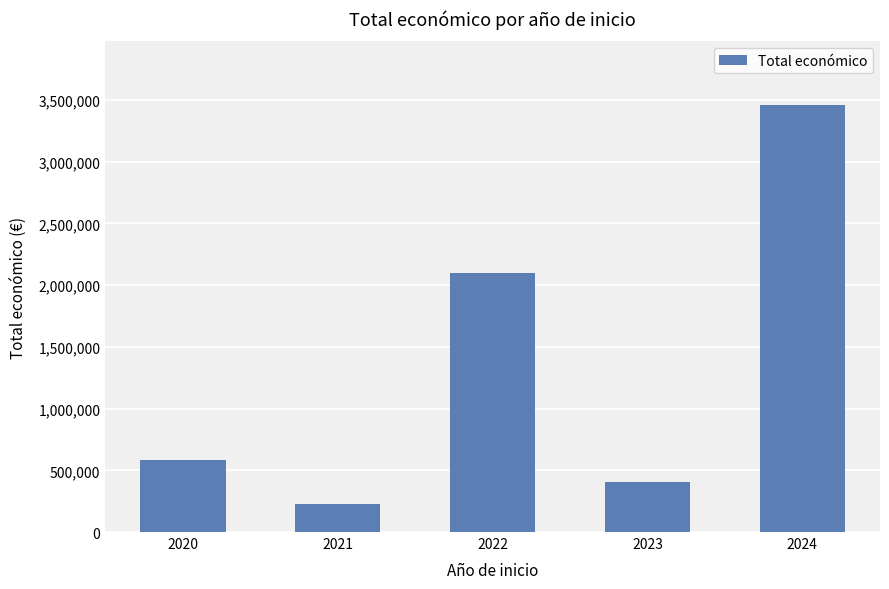

Rank the categories by value from highest to lowest.

2024, 2022, 2020, 2023, 2021